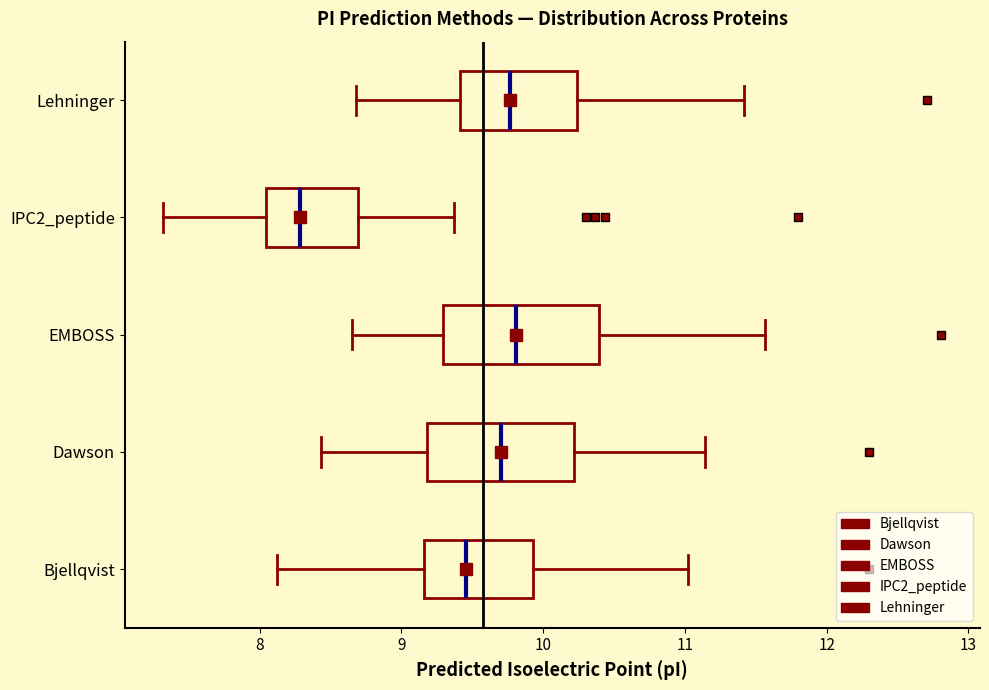

Where is the right edge of the box for EMBOSS on the x-axis? The values are not printed on the chart, so give them approximately, as read against the axis.

10.4